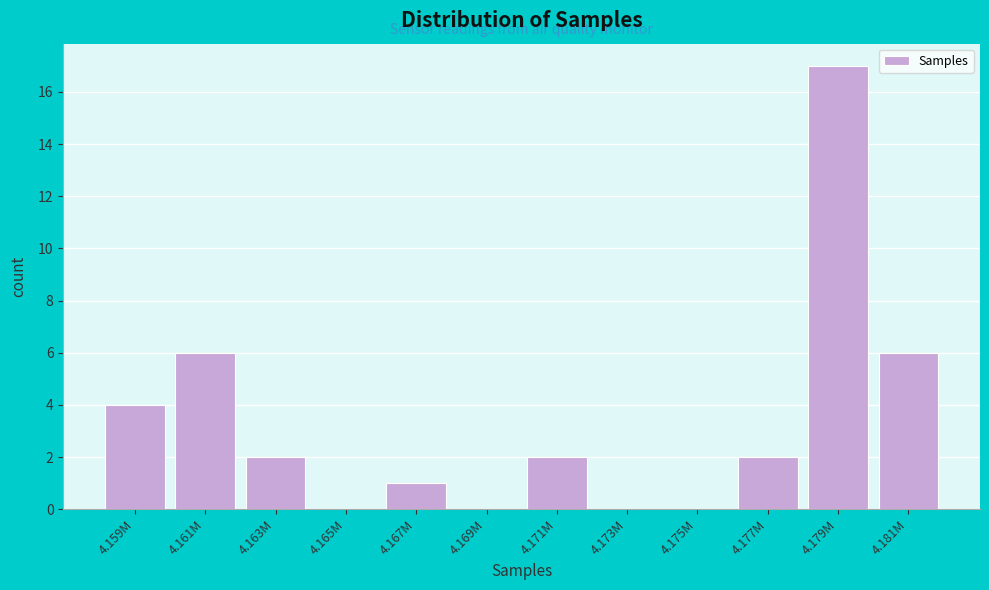

Reading left to right, transcribe all the data shown in this chart.

4.159M=4	4.161M=6	4.163M=2	4.165M=0	4.167M=1	4.169M=0	4.171M=2	4.173M=0	4.175M=0	4.177M=2	4.179M=17	4.181M=6